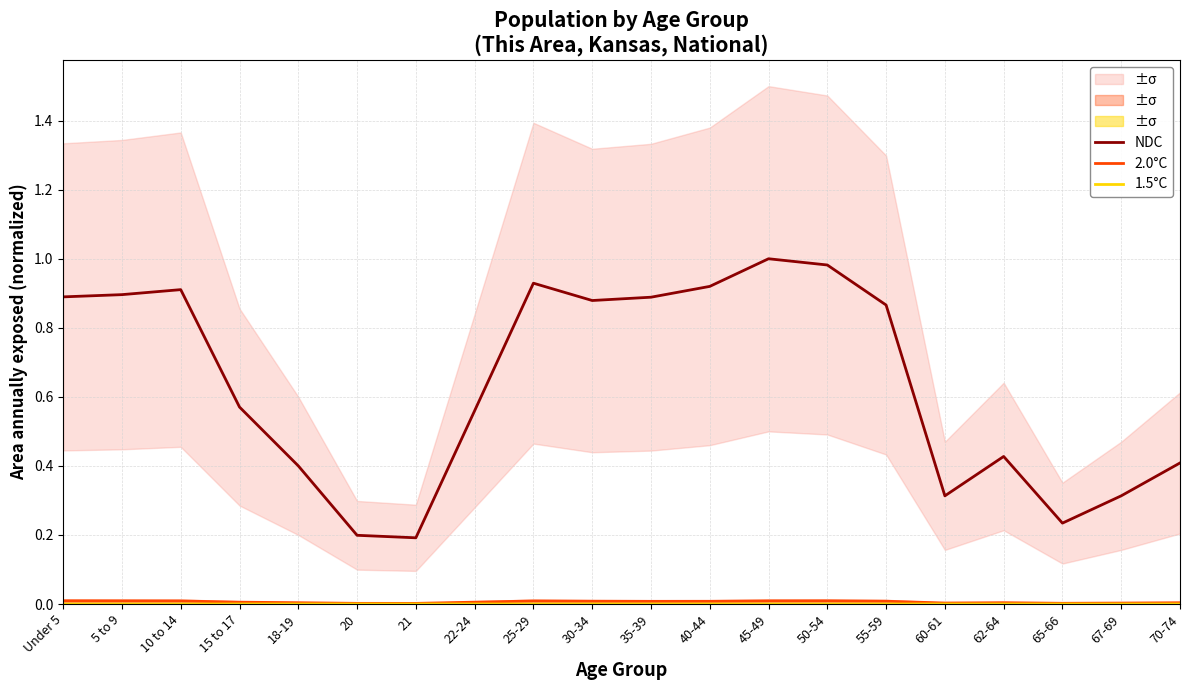

The value of 1.5°C at 30-34 is 0.0. True or false?

False